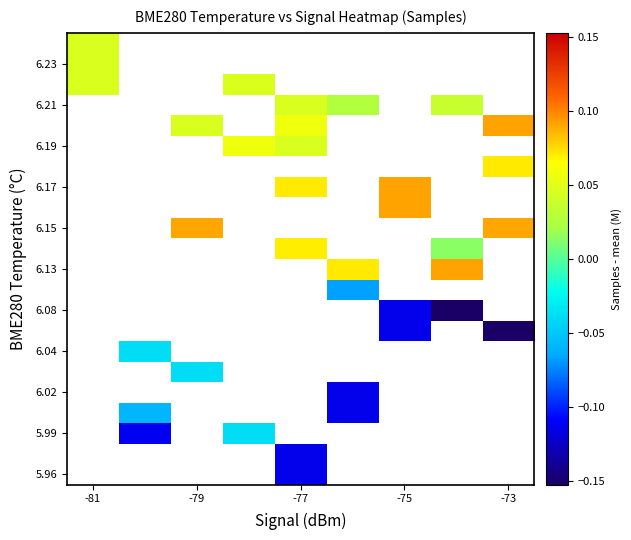

How many distinct data groups are displayed?

22